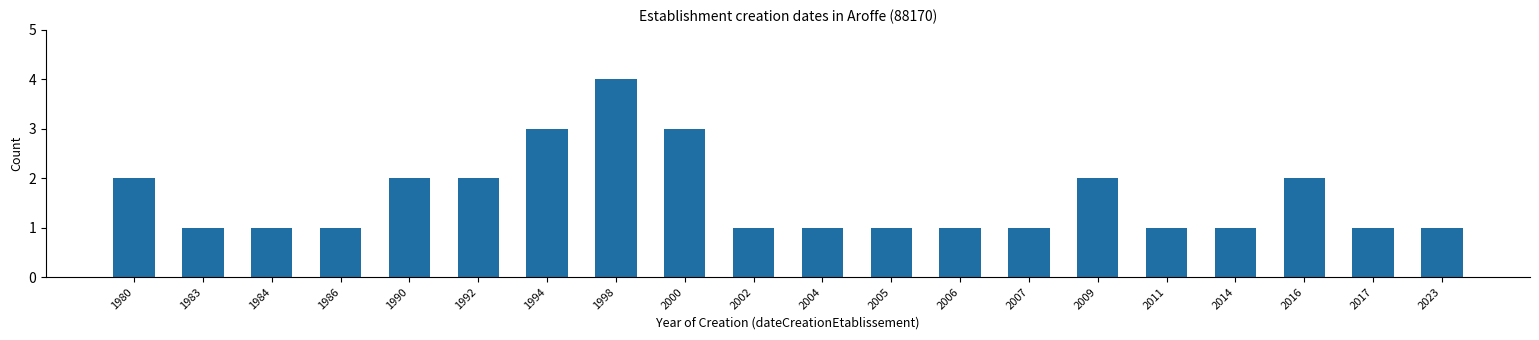

Reading left to right, what are all the values shown in this chart?

2	1	1	1	2	2	3	4	3	1	1	1	1	1	2	1	1	2	1	1